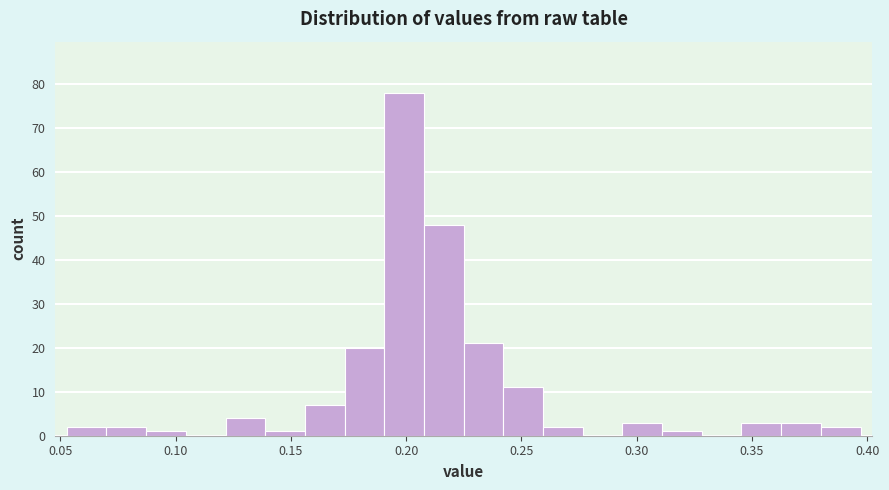

Read against the x-axis, roughly where is the centre of the tallest bar?

0.200